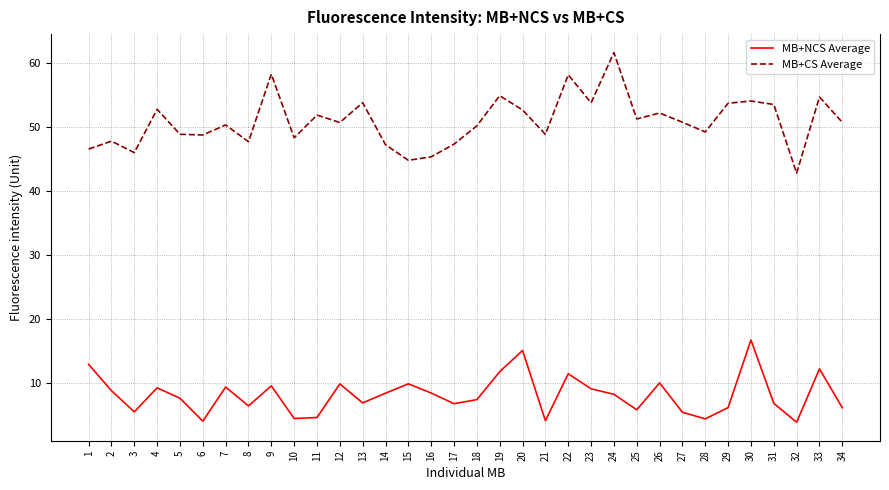

Which category has the highest value across all series?

24